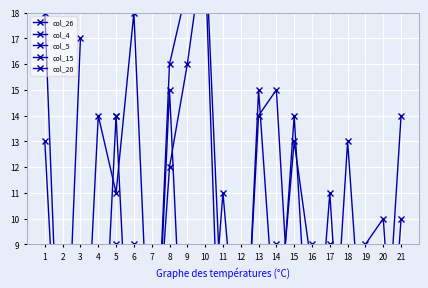

At 19, list the series in order from smallest to largest.

col_4, col_20, col_26, col_15, col_5